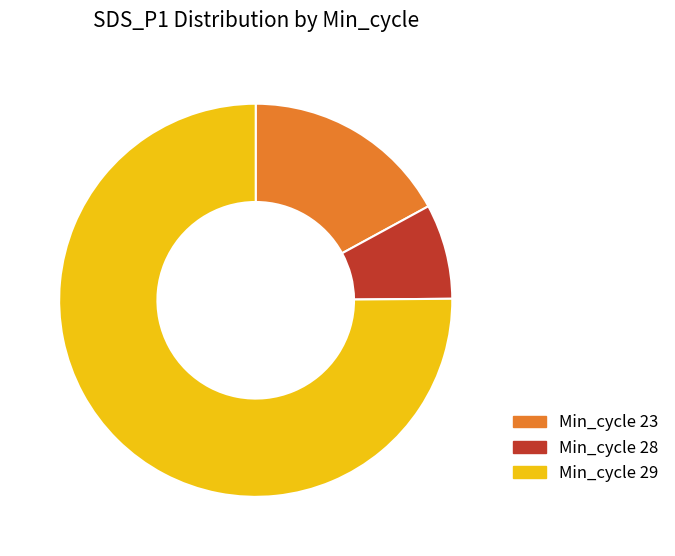

How many slices are in this pie chart?

3